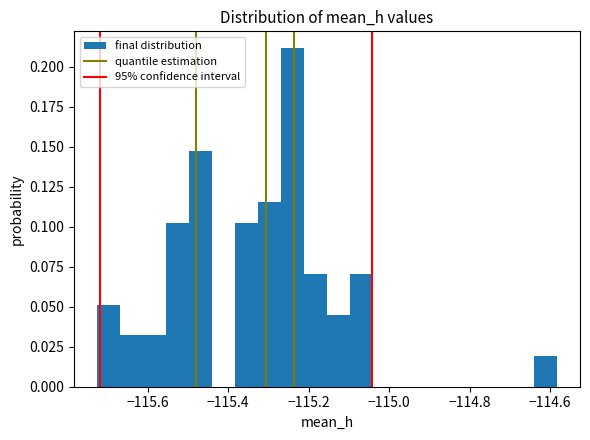

Around what value on the x-axis is the tallest bar? Give the approximate position of its centre, as read against the axis.

-115.24